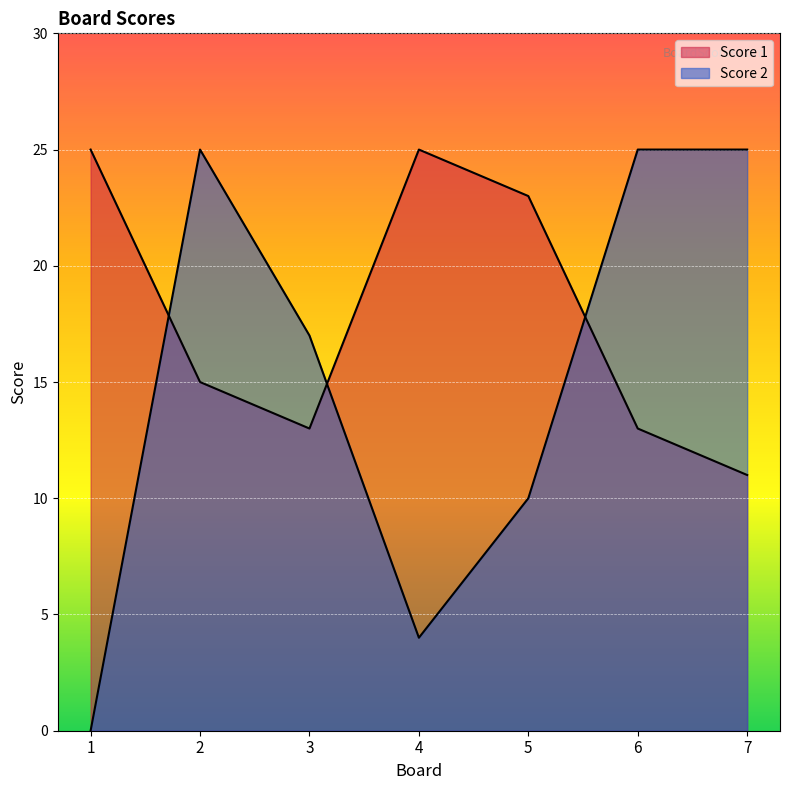

How many Score 2 values are between 4 and 25?

6